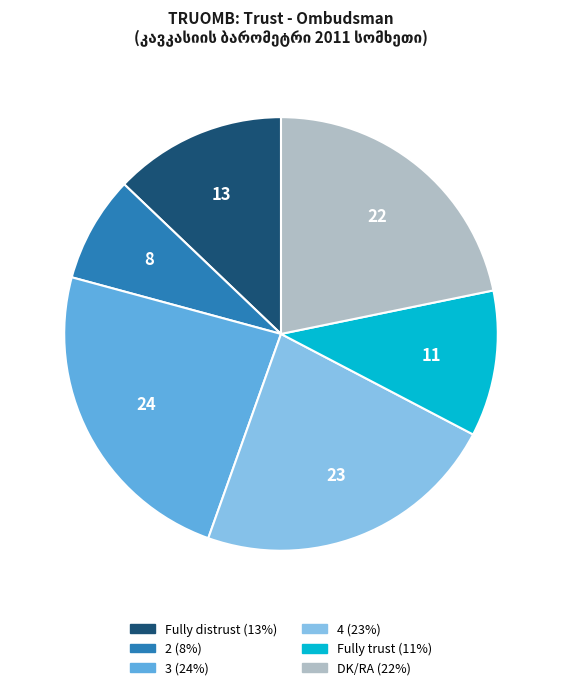

Which category has the biggest portion of the pie?

3